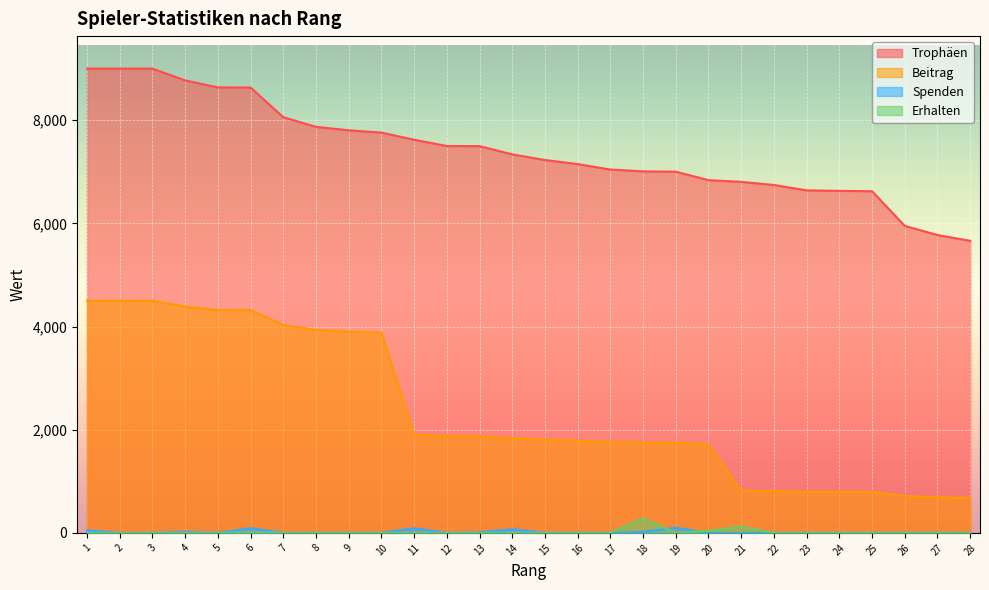

How many values in the Erhalten series exceed 0?

4